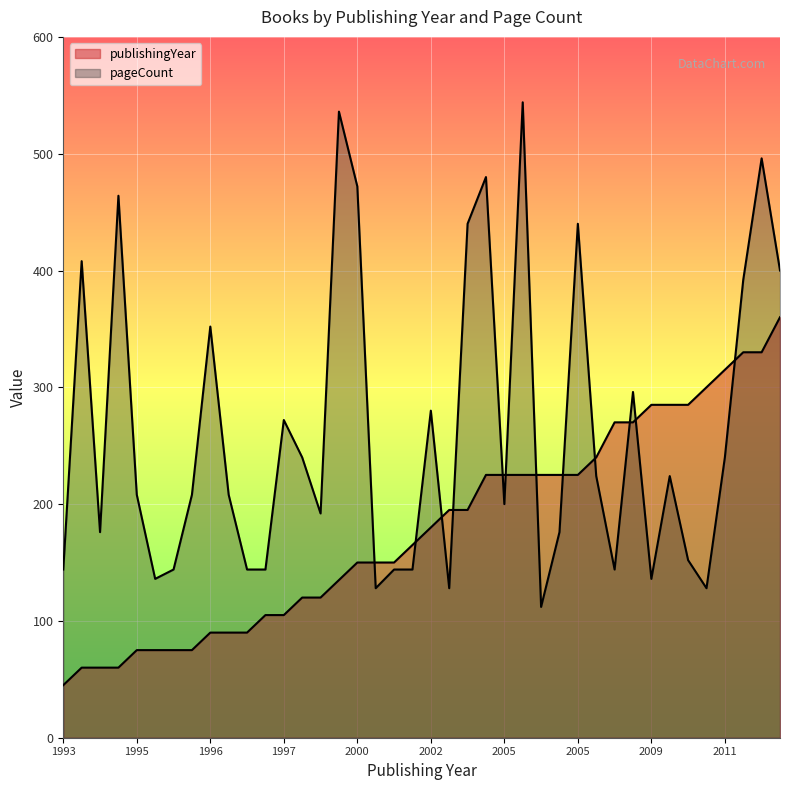

How many lines are shown in the chart?

2